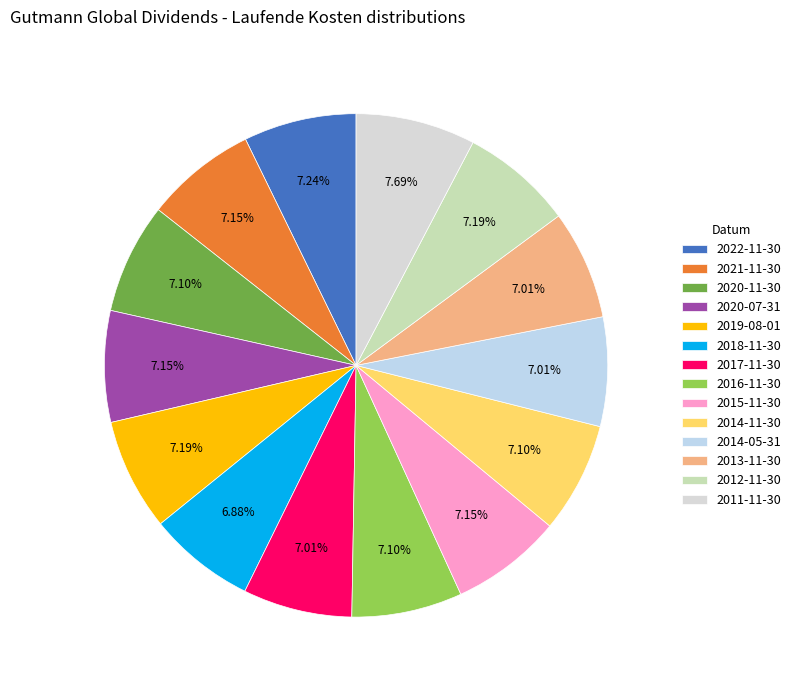

How much of the chart is everything except 2022-11-30?

92.8%